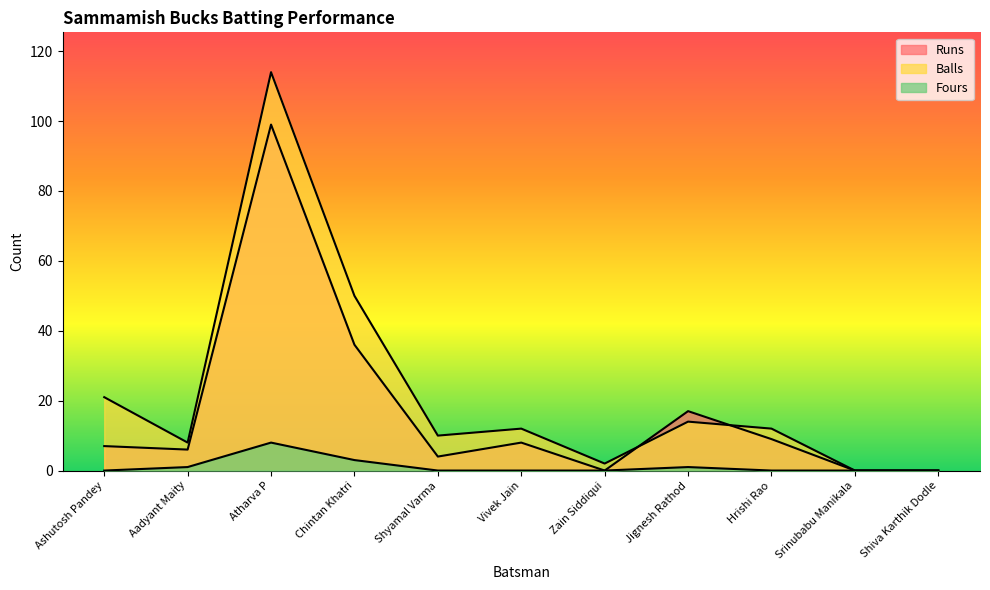

How many interior local peaks does the Balls series have?

3